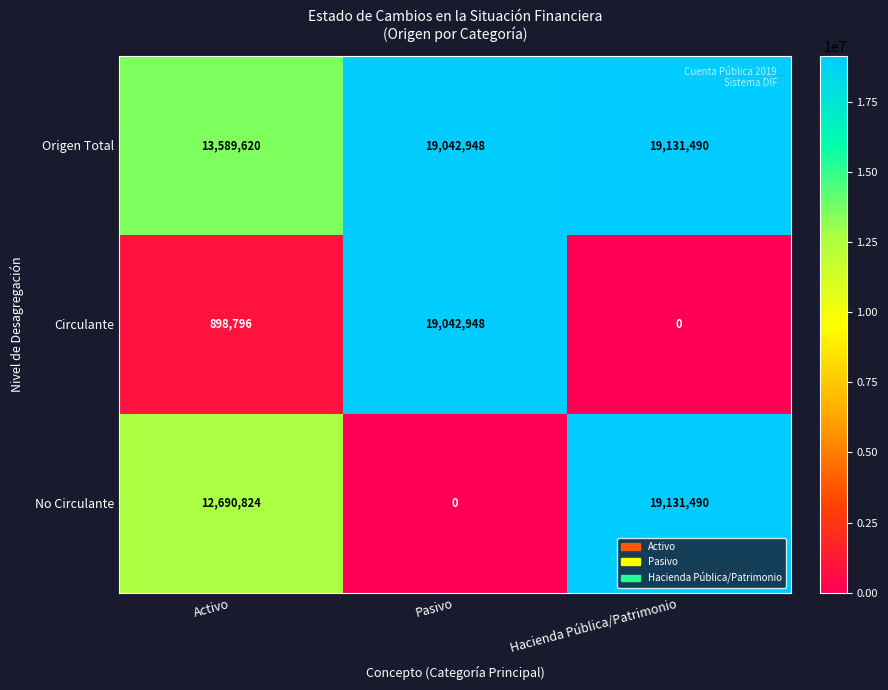

At which label is No Circulante closest to 9565745?

Activo